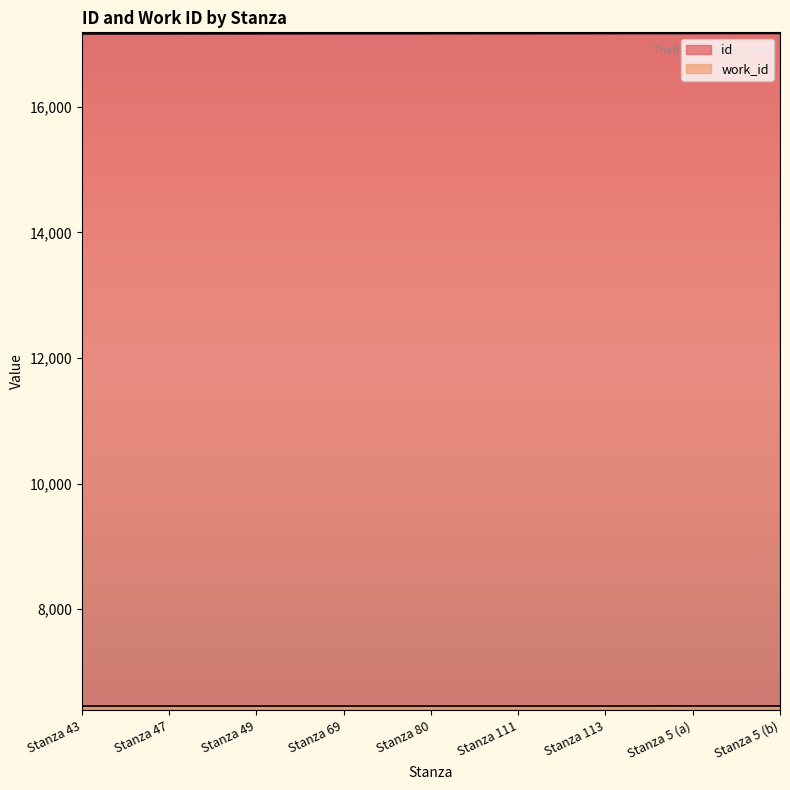

What is the average value of the id series?

17164